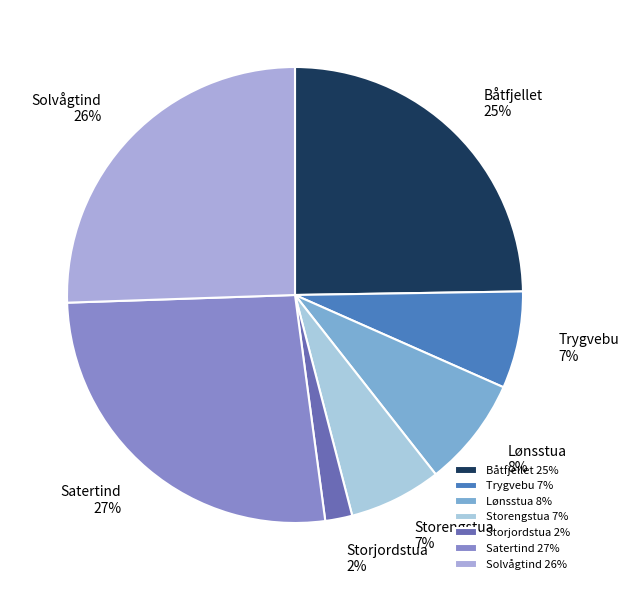

Is it true that Trygvebu is 12% of the pie?

False